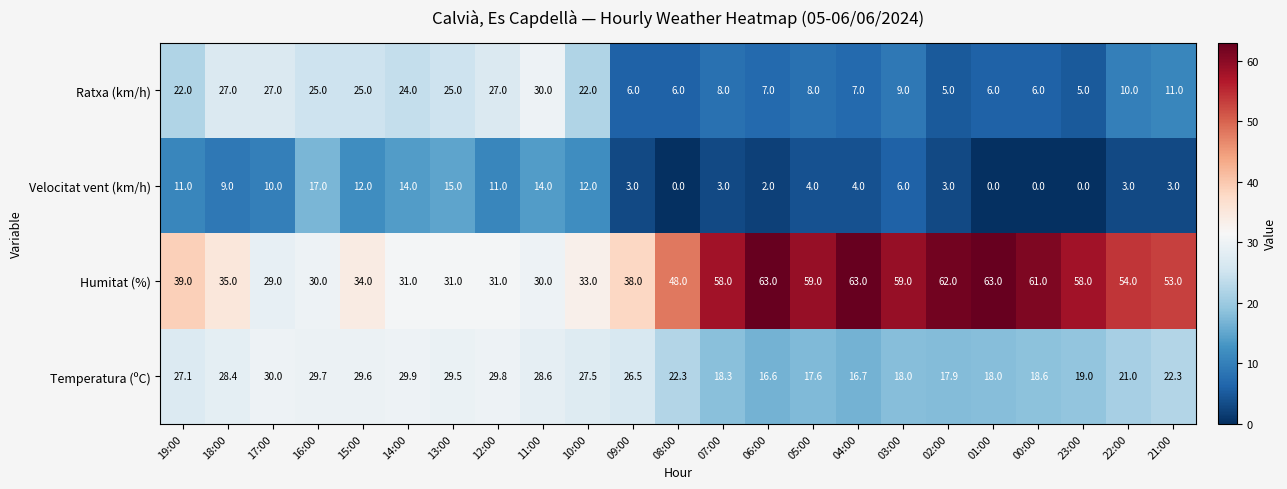

What is the sum of the Temperatura (ºC) values at 03:00 and 12:00?

47.8